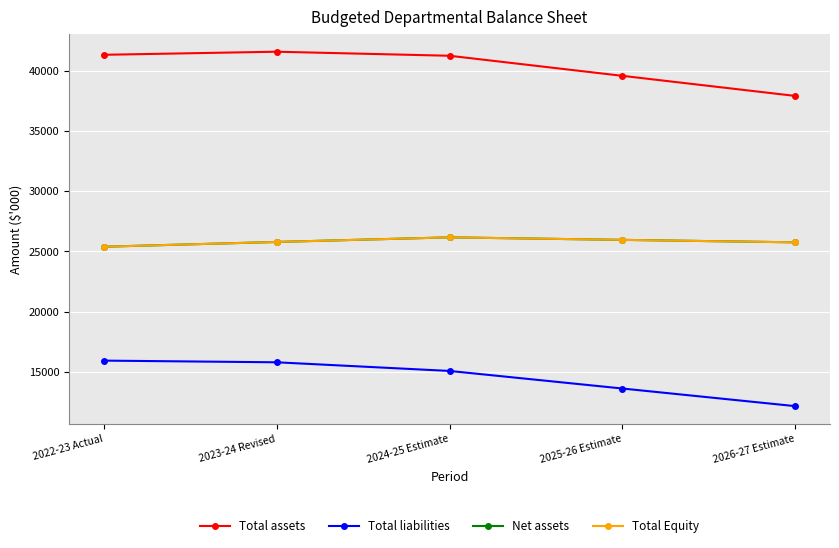

True or false: Total Equity and Total assets cross at least once.

False